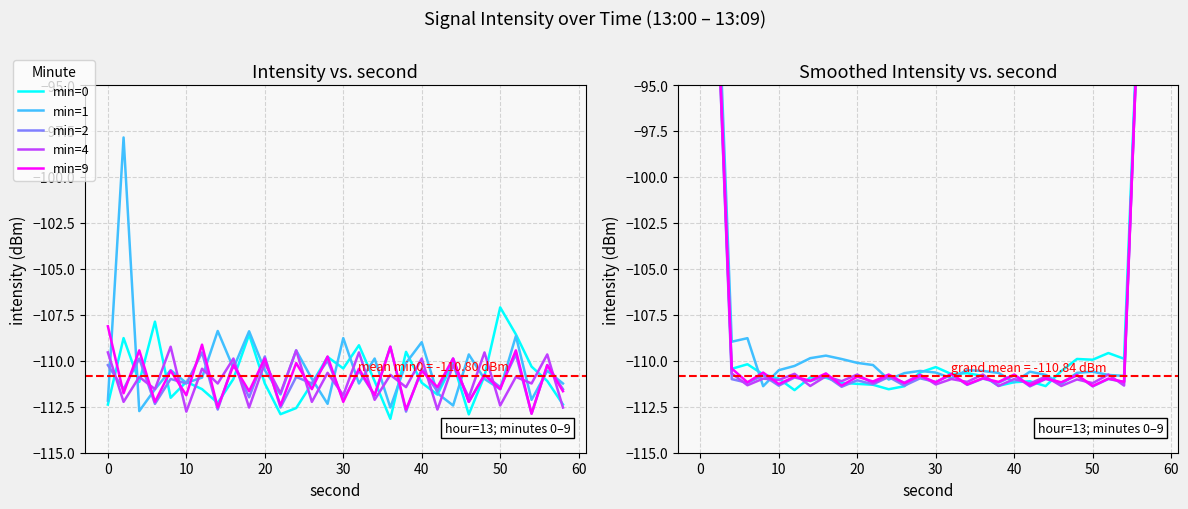

In min=1, how many points are higher than both neighbors (excluding endpoints)?

6